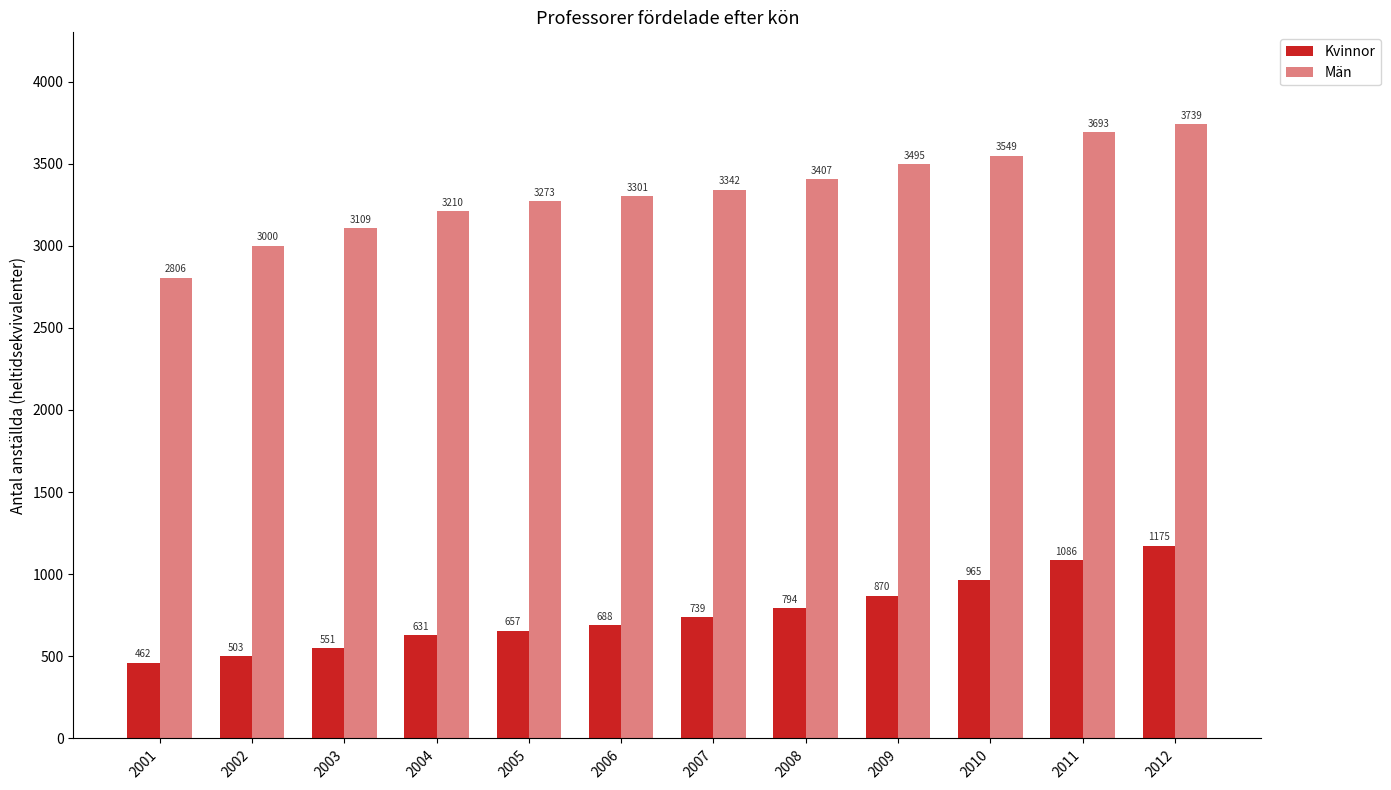

At which category is the sum across all series the highest?

2012